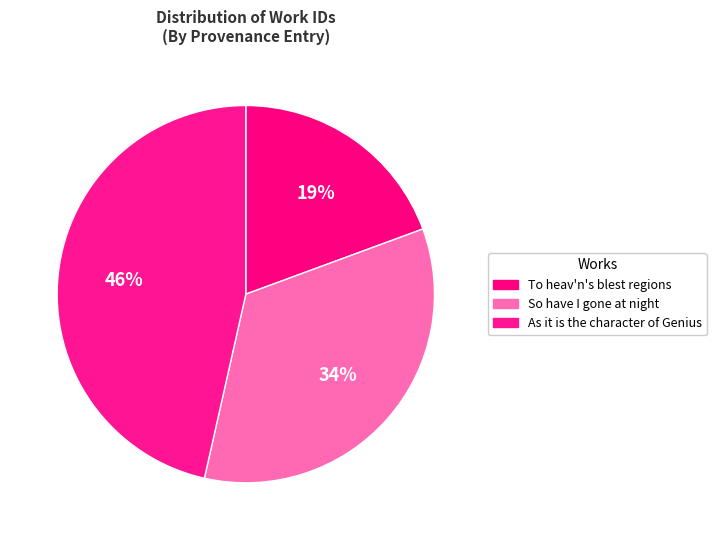

Between To heav'n's blest regions and So have I gone at night, which is larger?

So have I gone at night